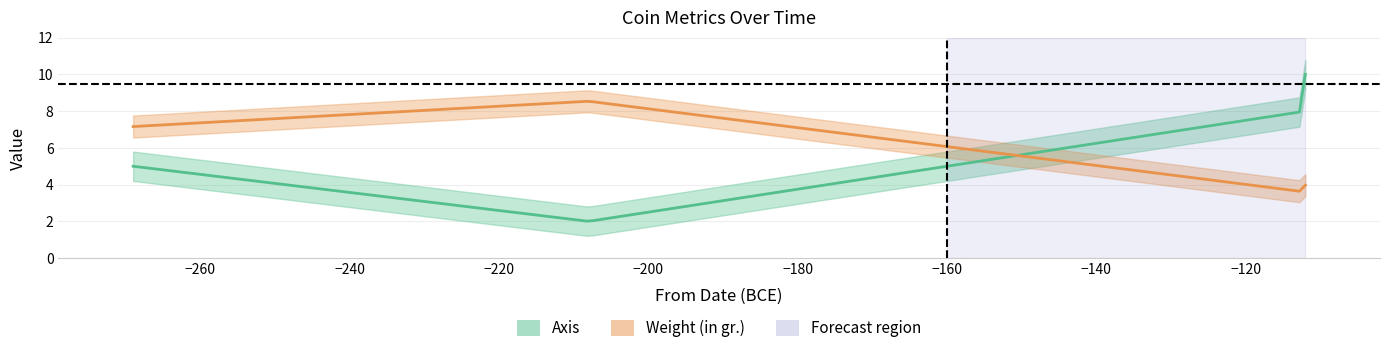

Where does the Axis series first go above 8?

-112